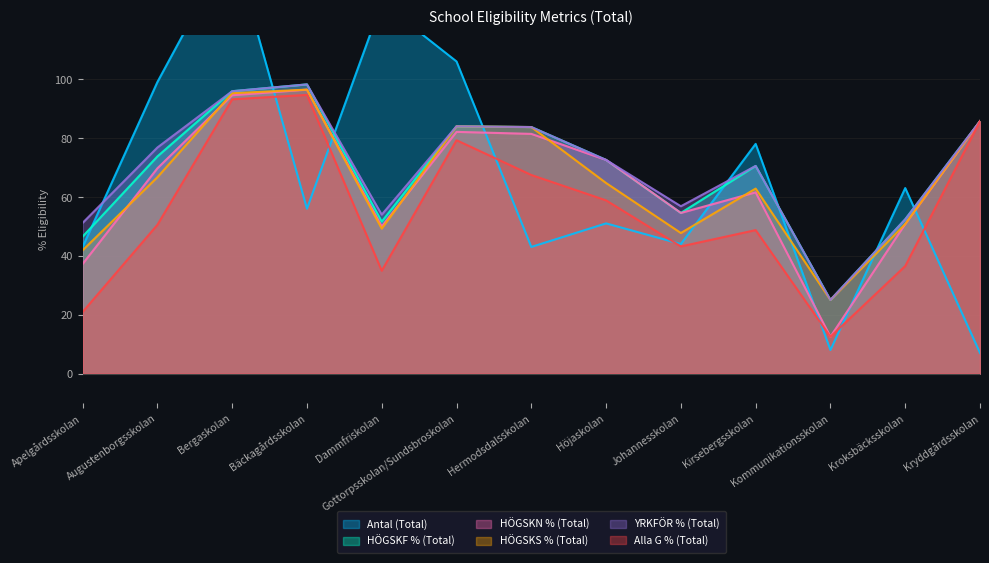

Reading right to left, extract all data points from this chart.

Antal (Total): 7.0	63.0	8.0	78.0	44.0	51.0	43.0	106.0	126.0	56.0	146.0	99.0	43.0
HÖGSKF % (Total): 85.7	52.4	25.0	70.5	54.5	72.5	83.7	84.0	51.6	98.2	95.9	73.7	46.5
HÖGSKN % (Total): 85.7	50.8	12.5	61.5	54.5	72.5	81.4	82.1	50.0	96.4	94.5	69.7	37.2
HÖGSKS % (Total): 85.7	50.8	25.0	62.8	47.7	64.7	83.7	84.0	49.2	96.4	95.2	66.7	41.9
YRKFÖR % (Total): 85.7	52.4	25.0	70.5	56.8	72.5	83.7	84.0	54.0	98.2	95.9	76.8	51.2
Alla G % (Total): 85.7	36.5	12.5	48.7	43.2	58.8	67.4	79.2	34.9	94.6	93.2	50.5	20.9